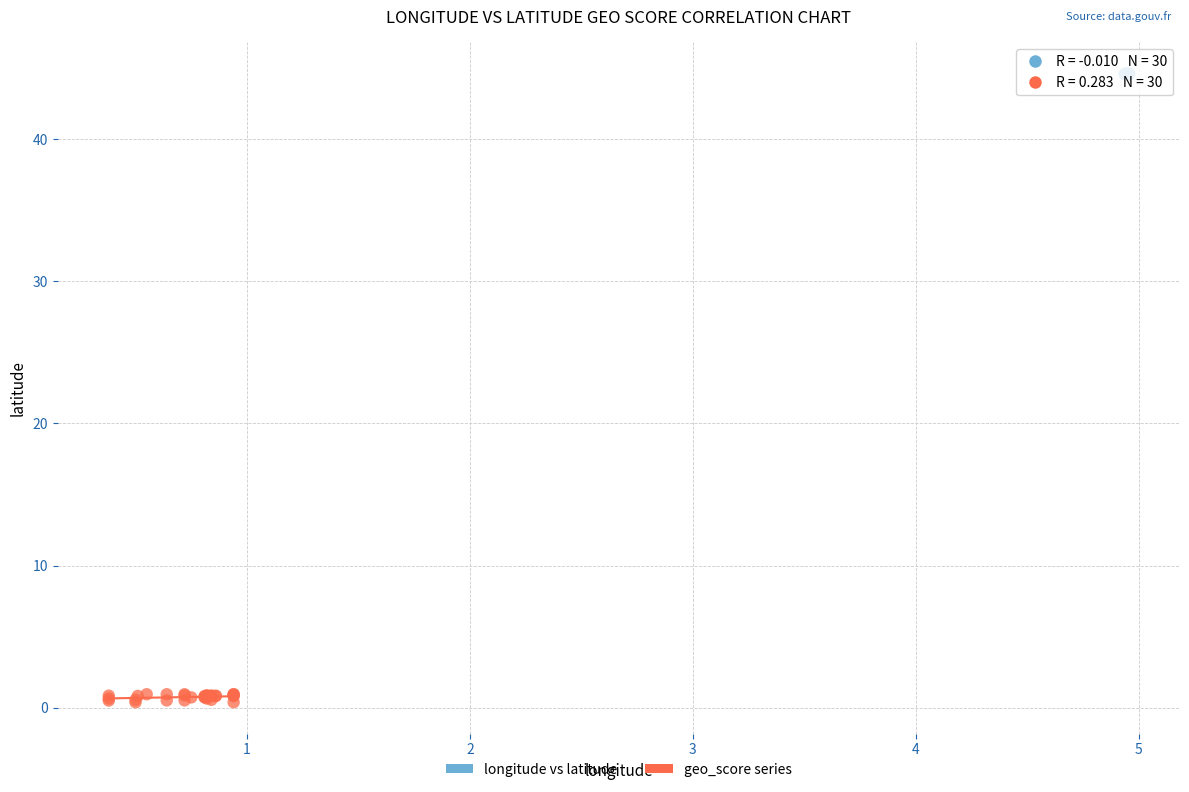

Which series contains the lowest Y value?

geo_score series